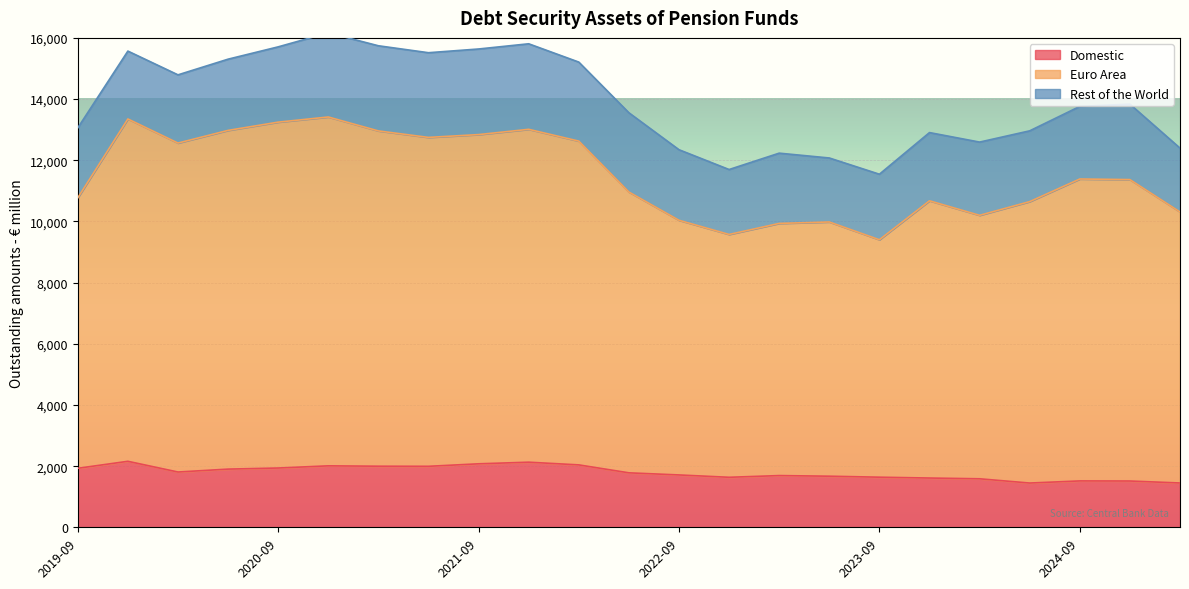

True or false: Euro Area and Domestic cross at least once.

False